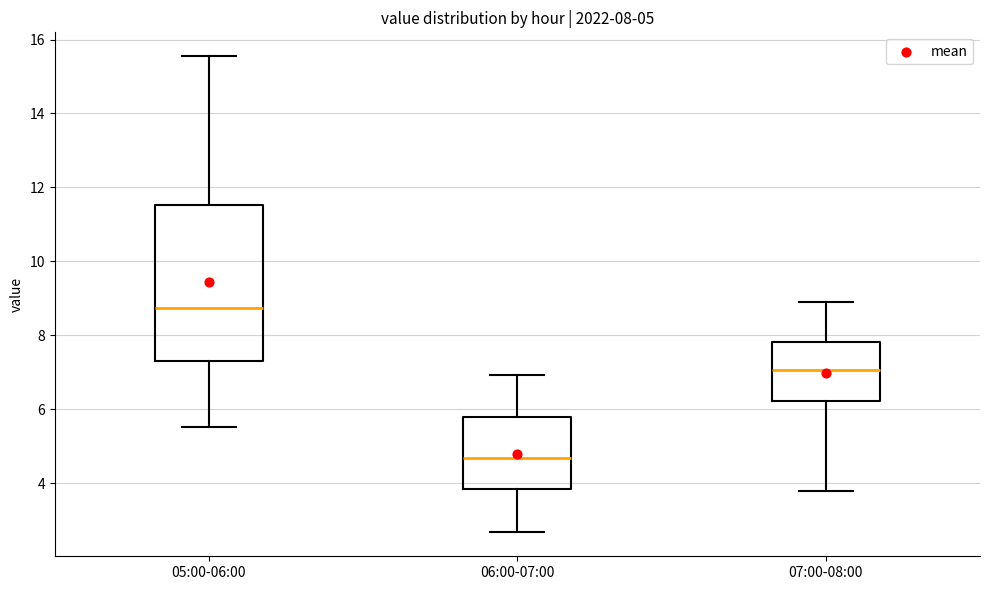

Comparing the boxes themselves (not the whiskers), which one is the tallest?

05:00-06:00